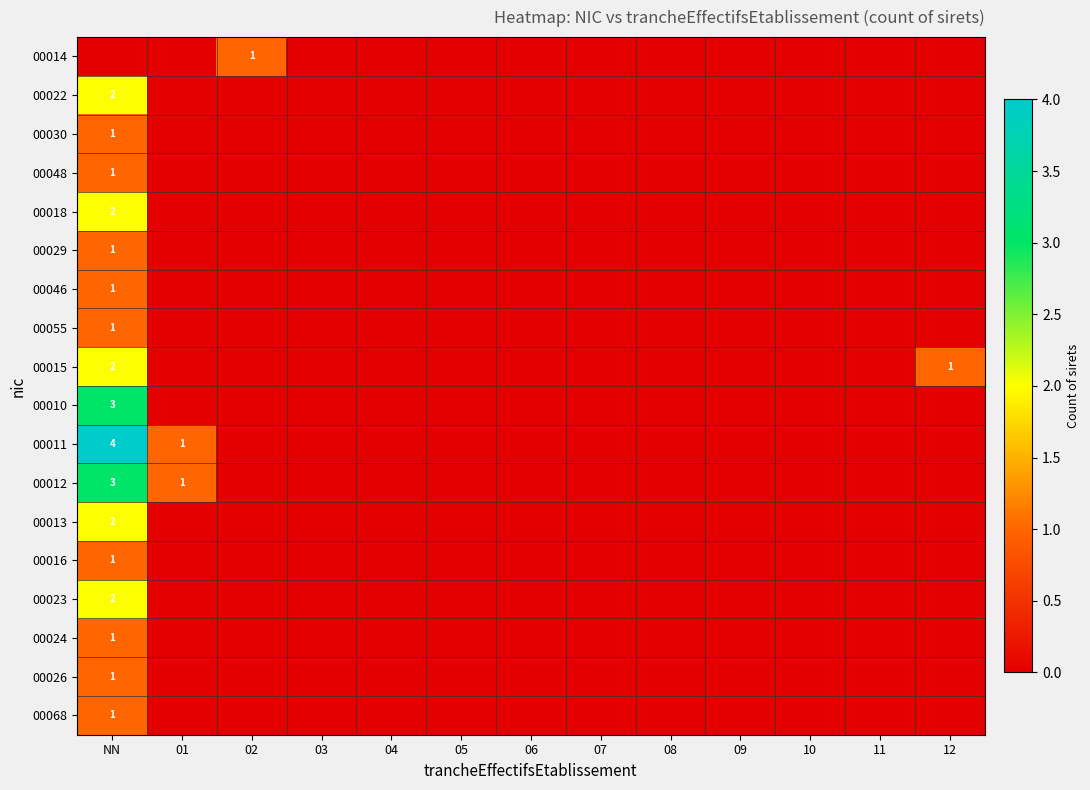

Is it true that 00012 equals 1 at 01?

True